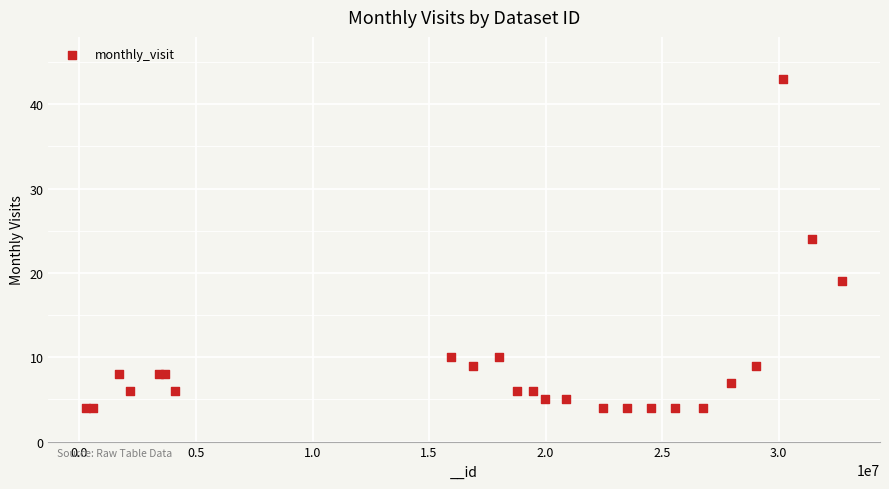

What Y value in the scatter plot is closest to 23?

24